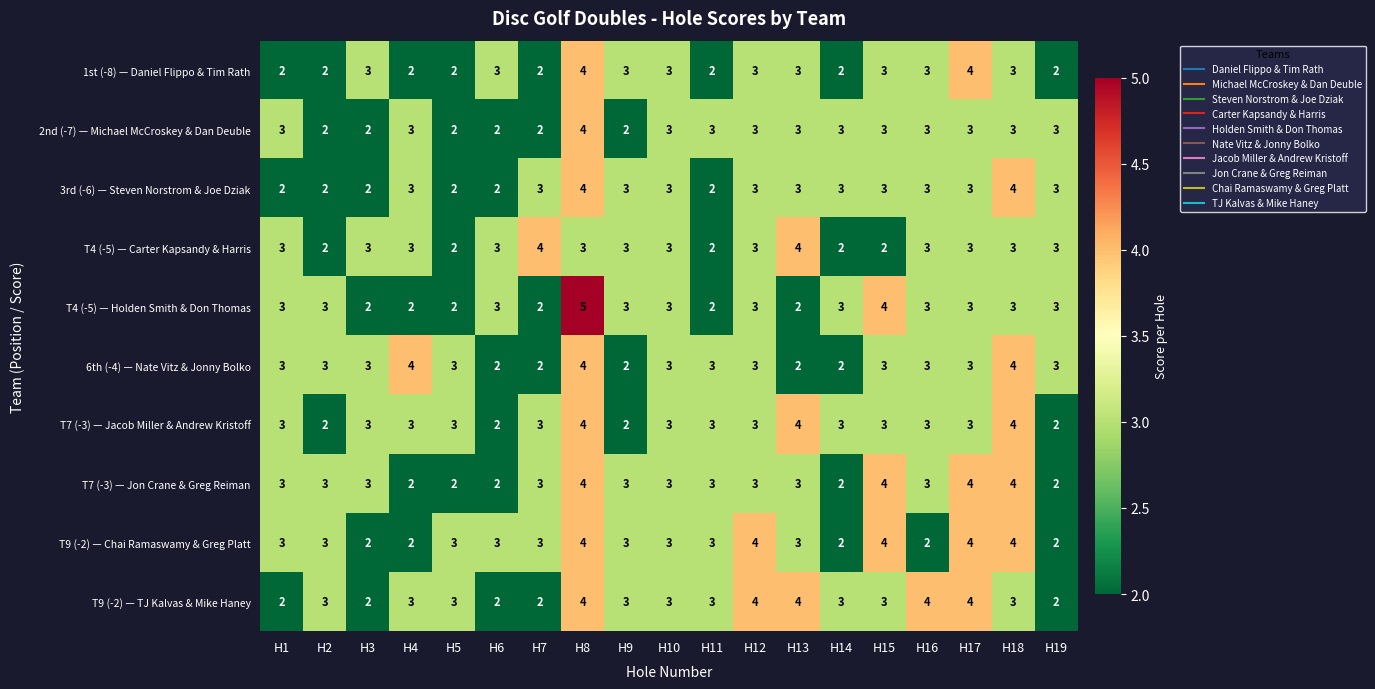

Which series has the widest spread of values?

T4 (-5) — Holden Smith & Don Thomas